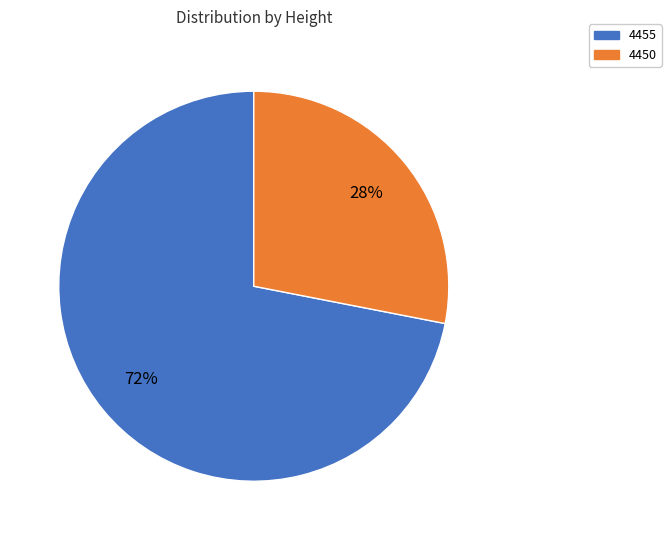

What percentage is the 4450 slice, to the nearest percent?

28%